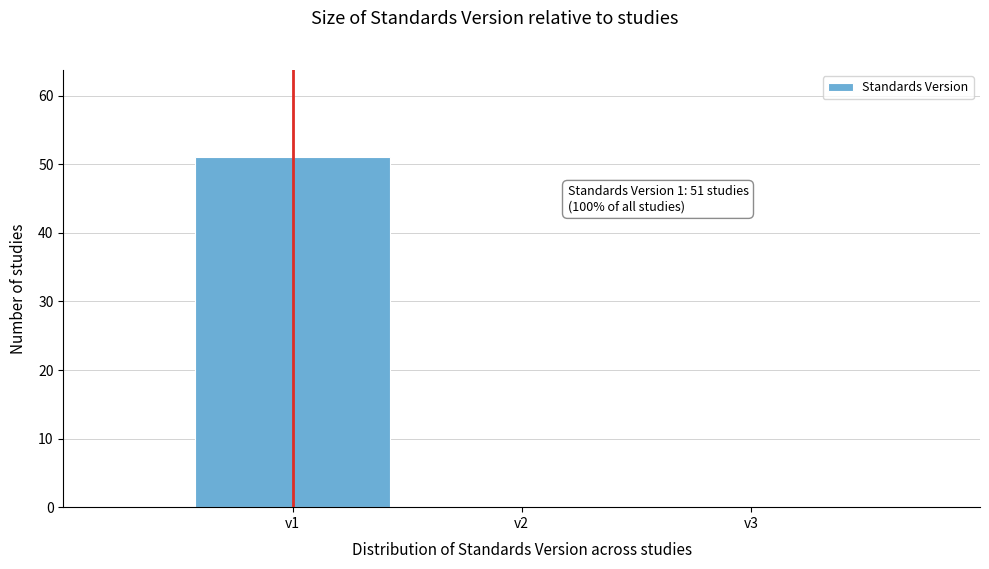

Which range on the x-axis has the tallest bar?

0.5 to 1.5